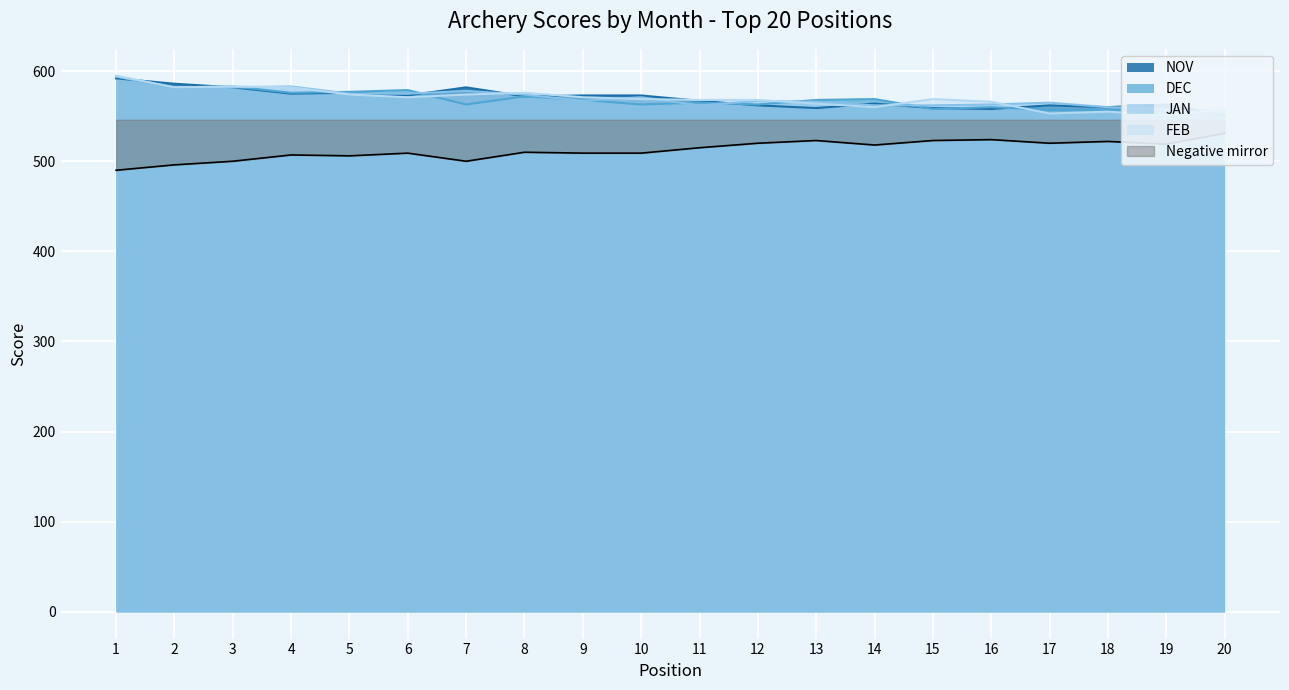

List the labels in order of FEB value, smallest first.

19, 17, 18, 20, 14, 13, 16, 11, 12, 10, 15, 6, 9, 5, 7, 8, 2, 4, 3, 1